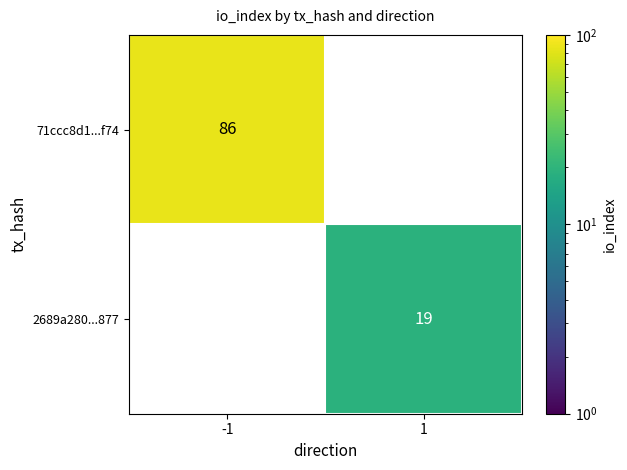

The 2689a280...877 series shows 19 at 1. True or false?

True